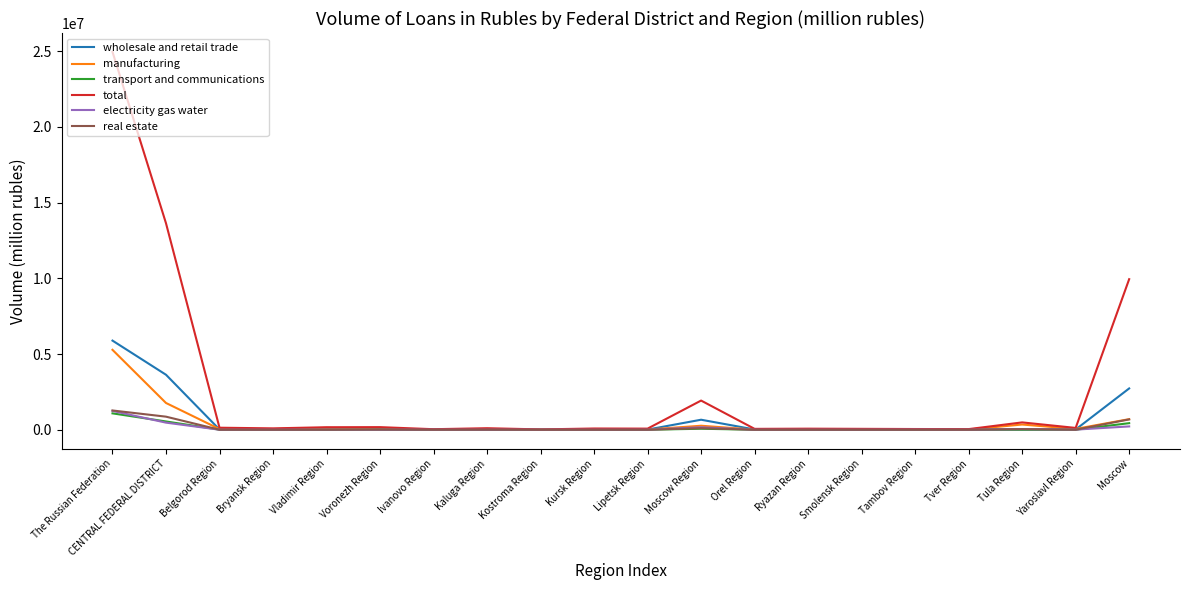

True or false: real estate has a value of 681980 at Moscow.

True